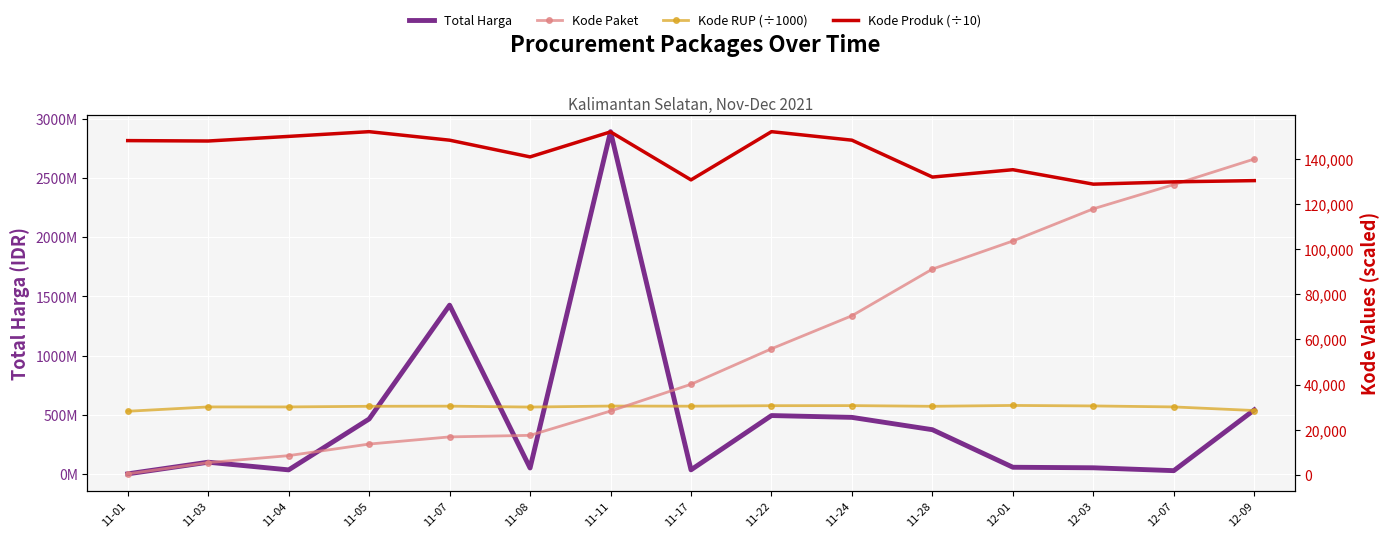

Where is the first local maximum for Total Harga?

11-03